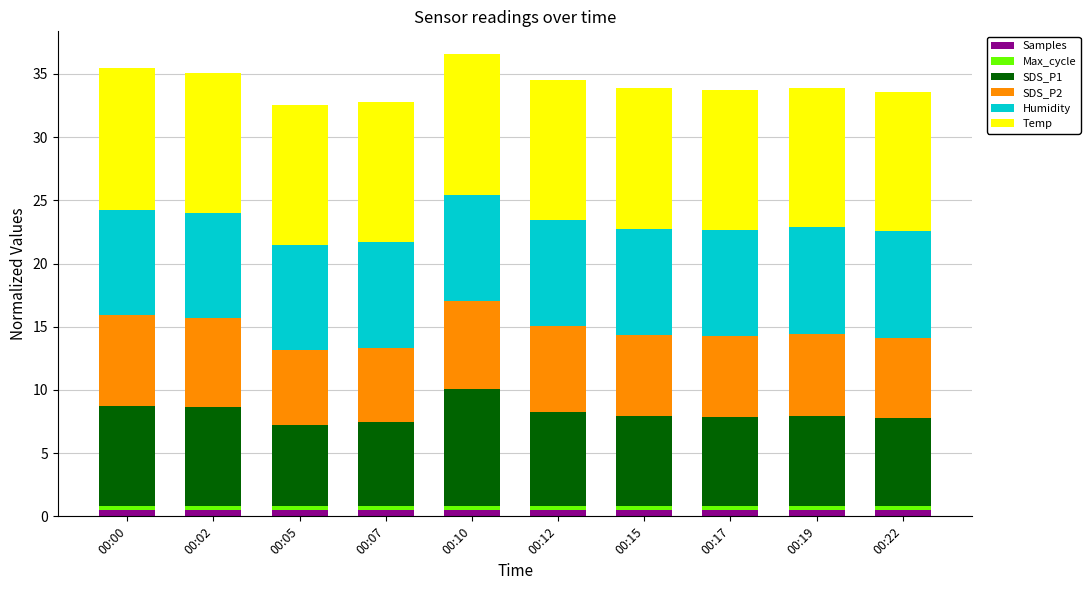

At which label is SDS_P1 closest to 7?

00:22